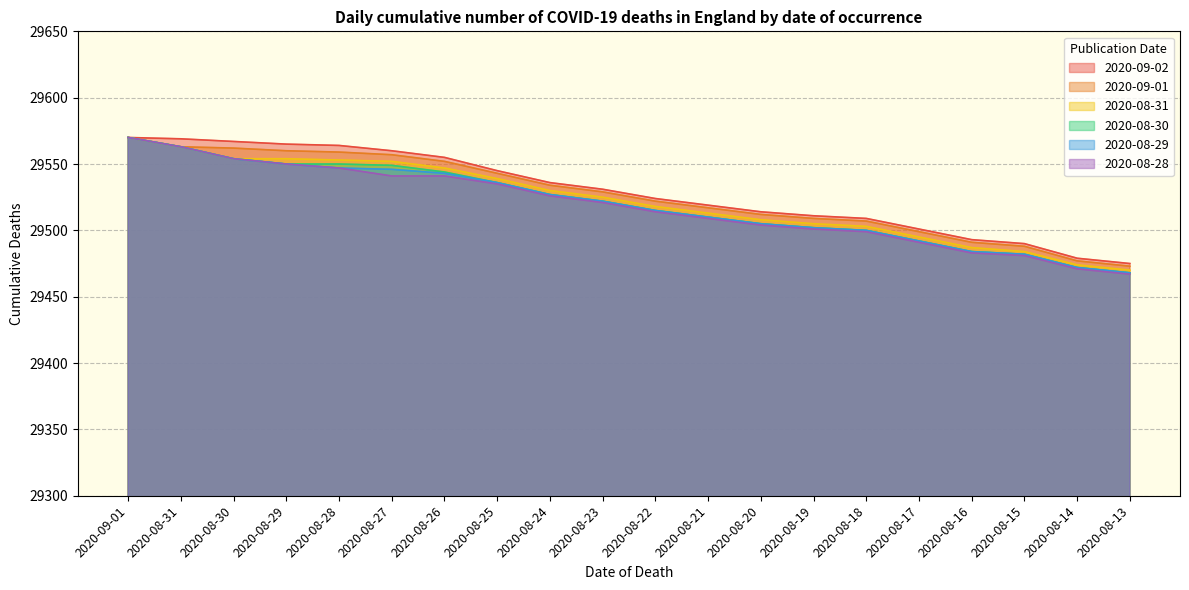

What is the label of the 12th point from the right?

2020-08-24